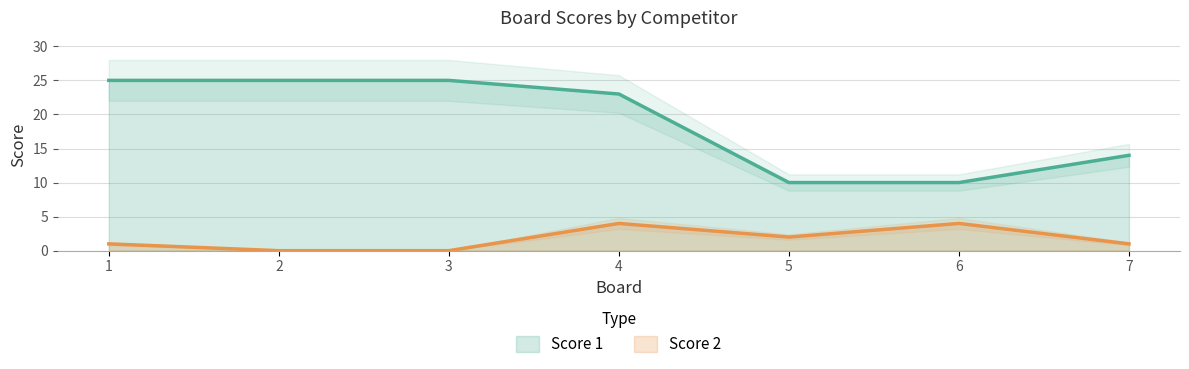

What is the difference between the maximum and second lowest values in the Score 2 series?

4